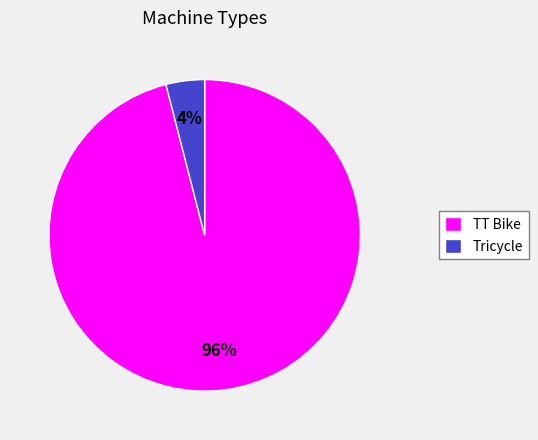

Do TT Bike and Tricycle together represent more than half of the pie?

Yes